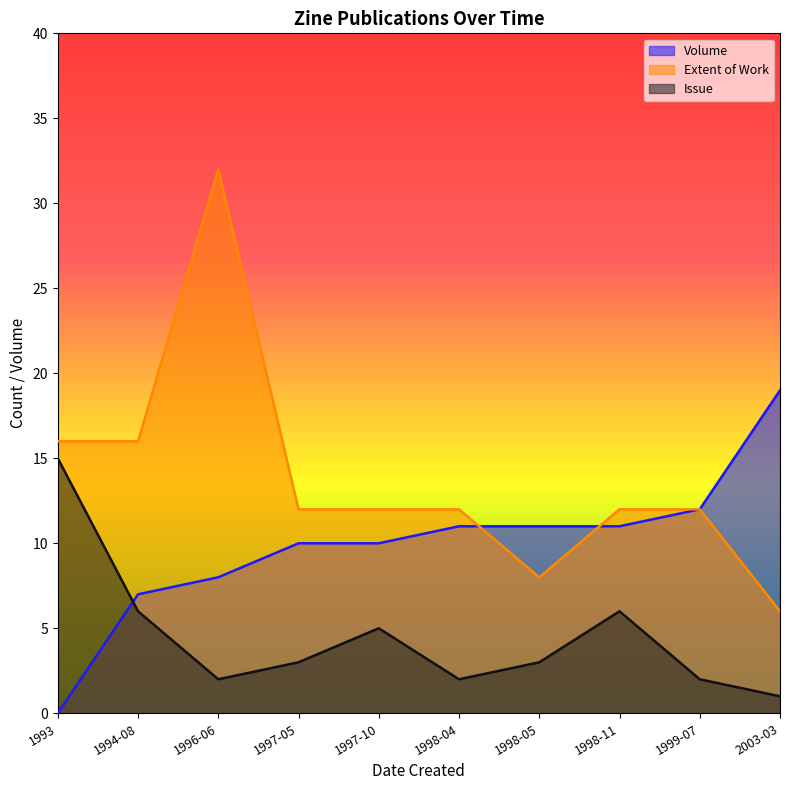

What value does the Issue series have at 1993?

15